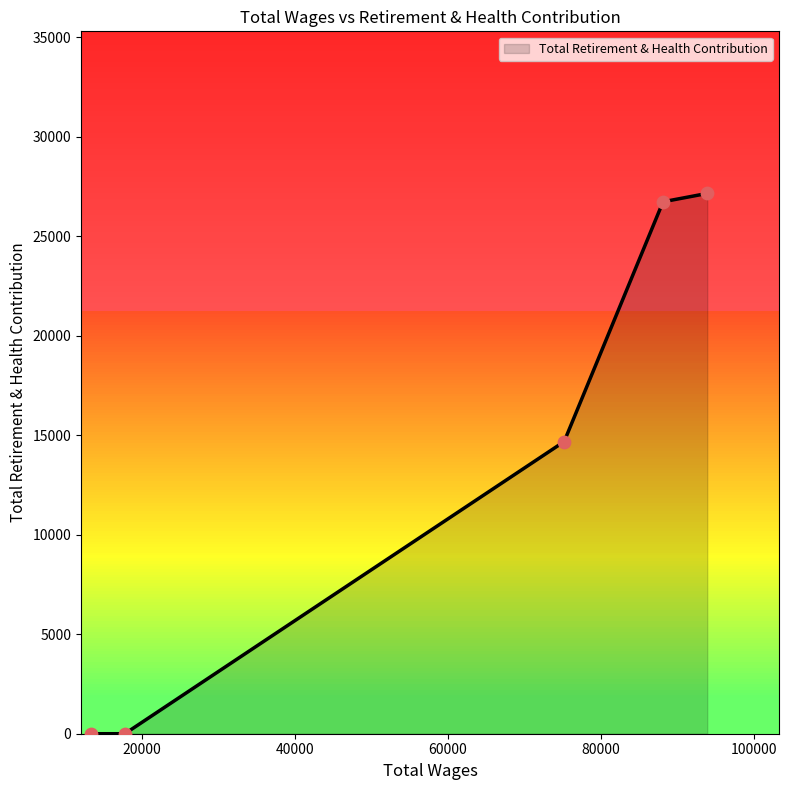

What is the difference between the maximum and minimum values?

27151